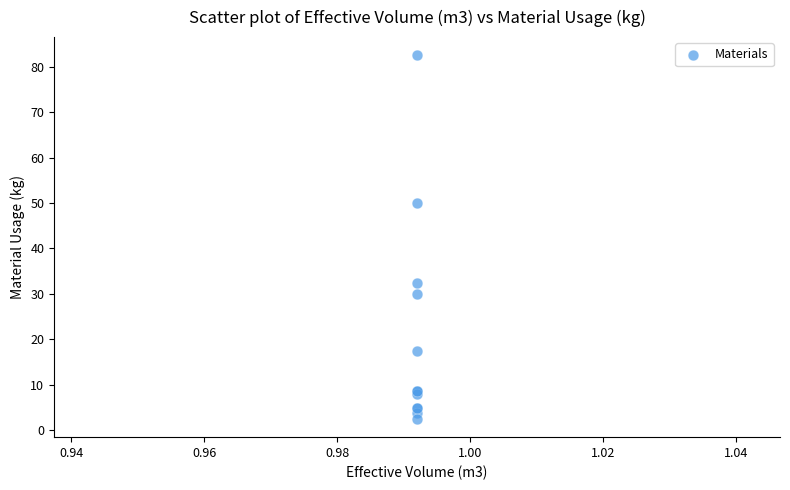

What Y value in the scatter plot is closest to 42?

50.0